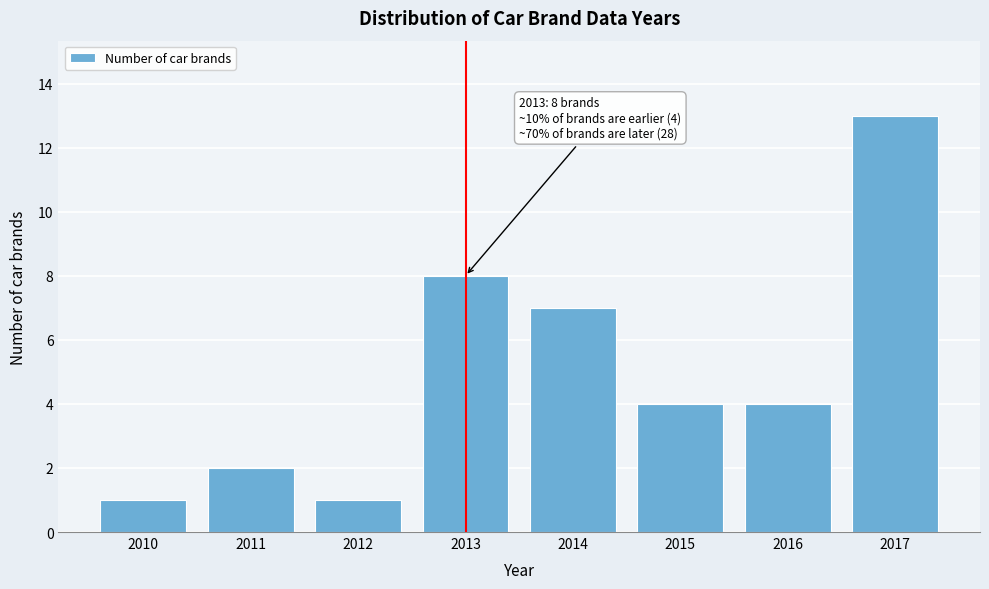

Reading right to left, what are all the values shown in this chart?

2017=13	2016=4	2015=4	2014=7	2013=8	2012=1	2011=2	2010=1